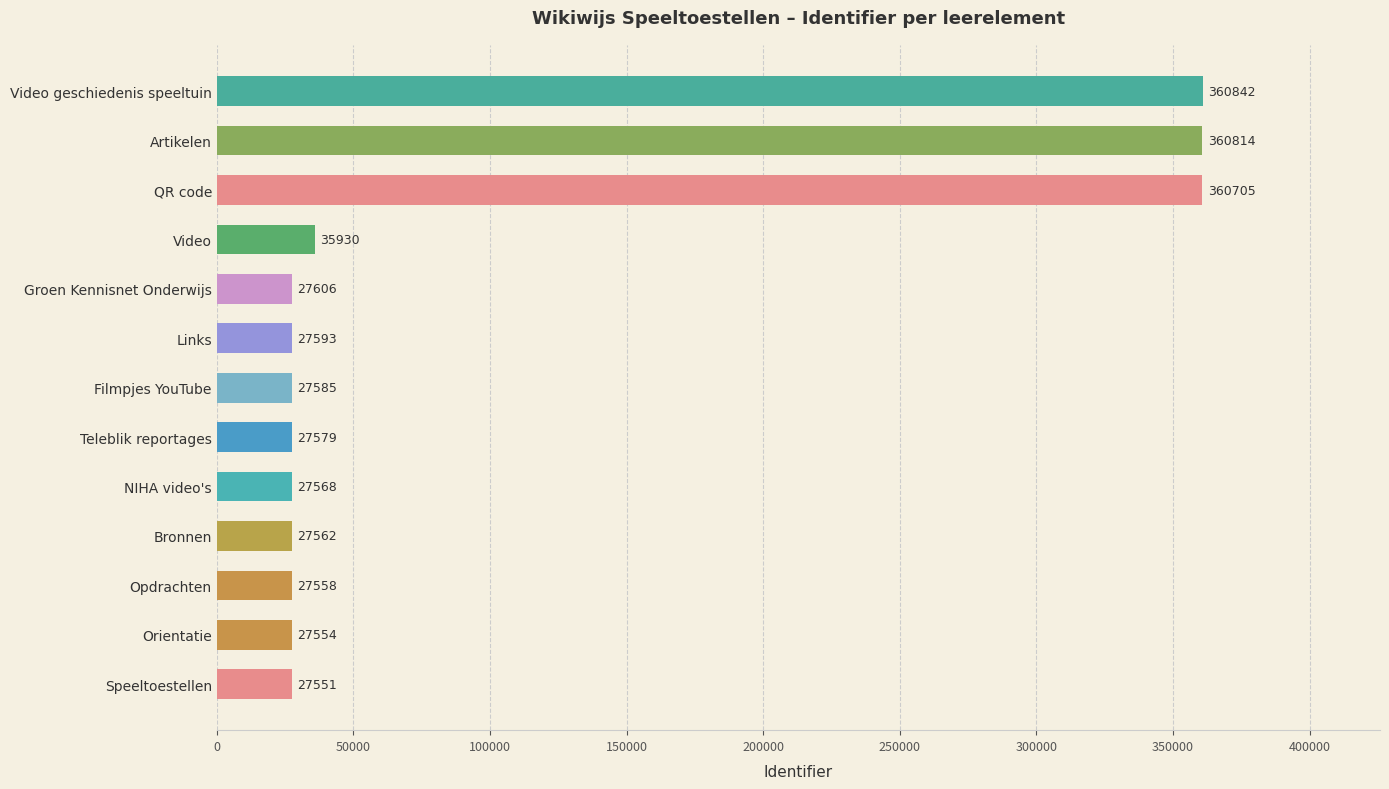

Reading bottom to top, list all the values displayed in this chart.

Speeltoestellen=27551	Orientatie=27554	Opdrachten=27558	Bronnen=27562	NIHA video's=27568	Teleblik reportages=27579	Filmpjes YouTube=27585	Links=27593	Groen Kennisnet Onderwijs=27606	Video=35930	QR code=360705	Artikelen=360814	Video geschiedenis speeltuin=360842